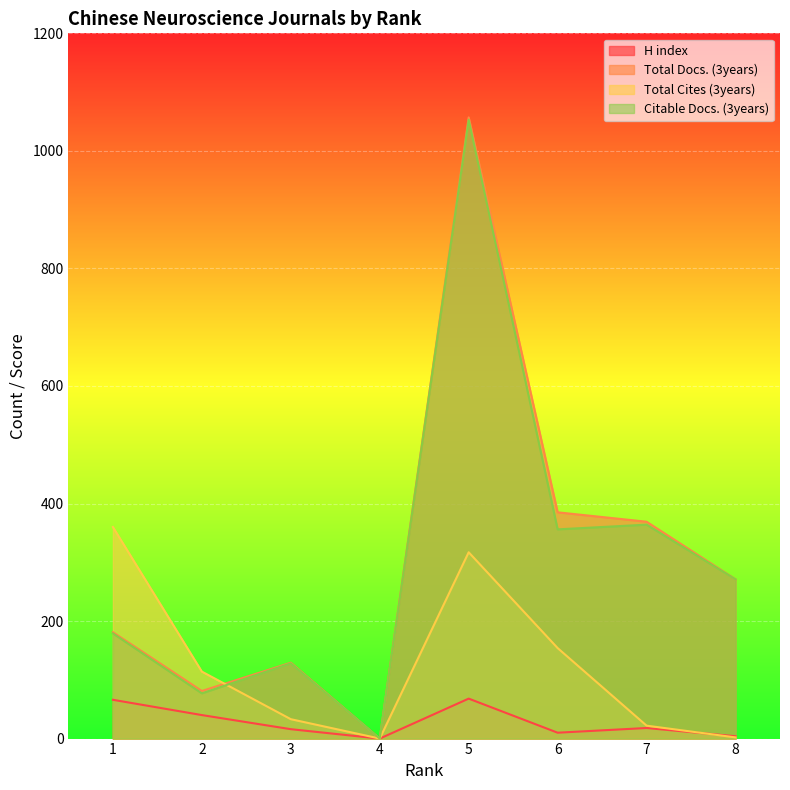

Is the value of Total Cites (3years) at 5 greater than the value of H index at 4?

Yes